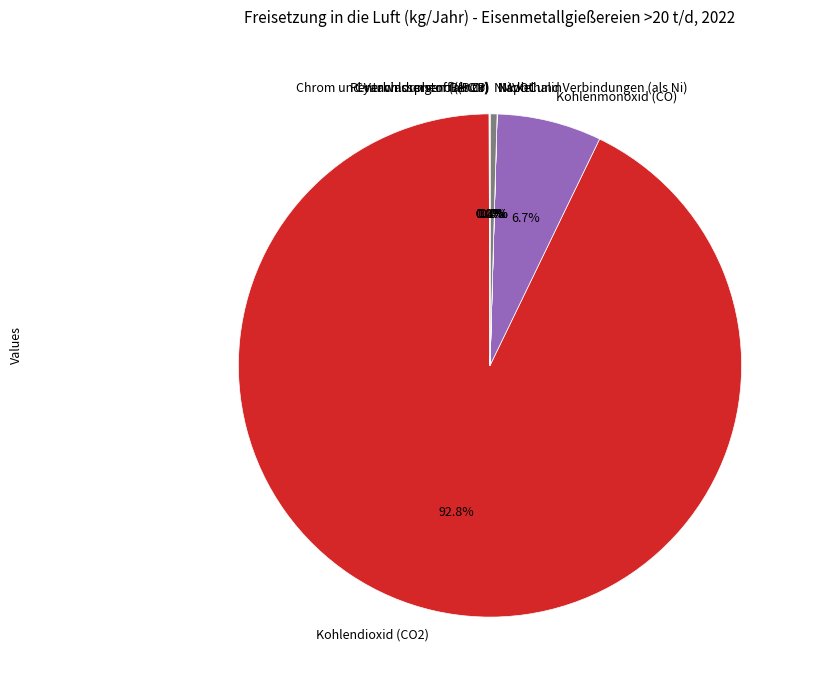

What is the majority slice?

Kohlendioxid (CO2)